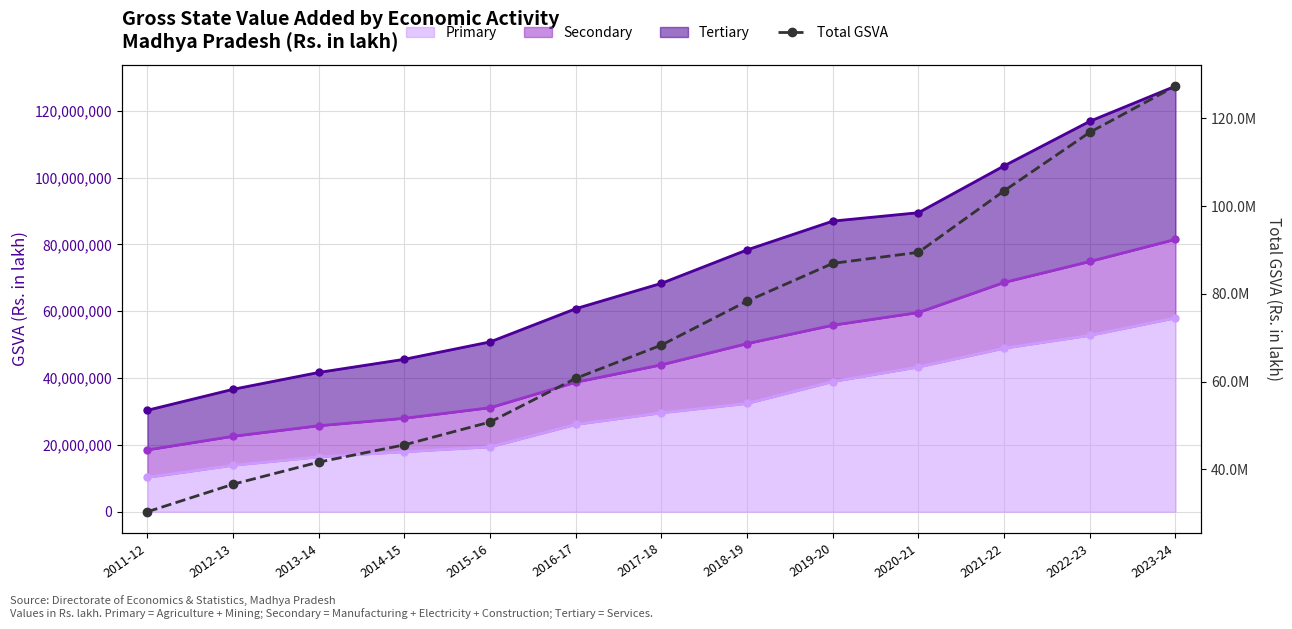

Which has a higher value, 2016-17 or 2017-18?

2017-18